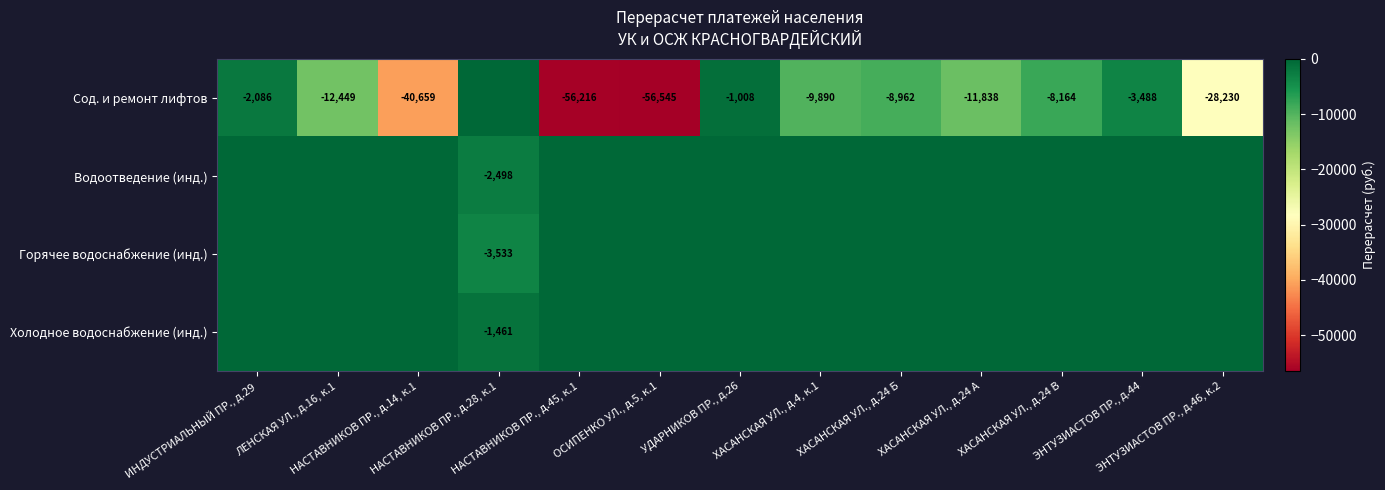

Rank the categories by Холодное водоснабжение (инд.) value from lowest to highest.

НАСТАВНИКОВ ПР., д.28, к.1, ИНДУСТРИАЛЬНЫЙ ПР., д.29, ЛЕНСКАЯ УЛ., д.16, к.1, НАСТАВНИКОВ ПР., д.14, к.1, НАСТАВНИКОВ ПР., д.45, к.1, ОСИПЕНКО УЛ., д.5, к.1, УДАРНИКОВ ПР., д.26, ХАСАНСКАЯ УЛ., д.4, к.1, ХАСАНСКАЯ УЛ., д.24 Б, ХАСАНСКАЯ УЛ., д.24 А, ХАСАНСКАЯ УЛ., д.24 В, ЭНТУЗИАСТОВ ПР., д.44, ЭНТУЗИАСТОВ ПР., д.46, к.2